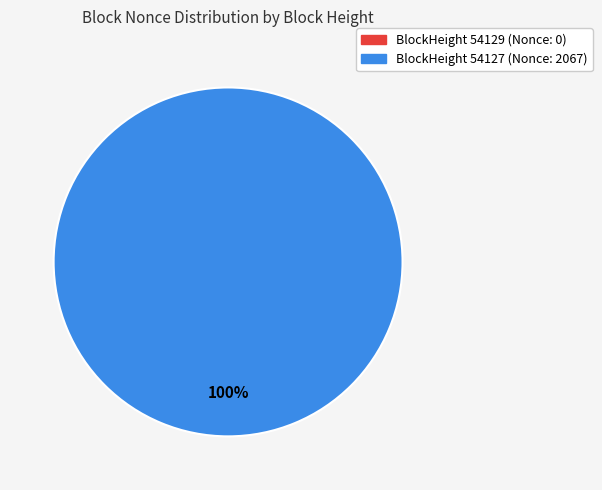

True or false: 54127 accounts for 100% of the total.

True